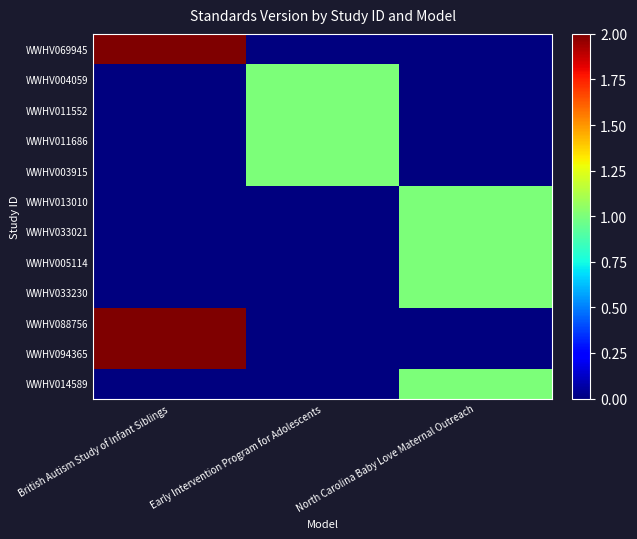

Which series changed the most between British Autism Study of Infant Siblings and Early Intervention Program for Adolescents?

WWHV069945